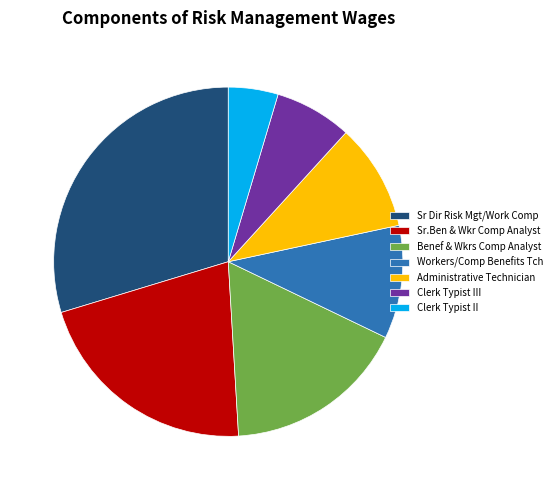

What is the ratio of the value at Workers/Comp Benefits Tch to the value at Sr Dir Risk Mgt/Work Comp?

0.4